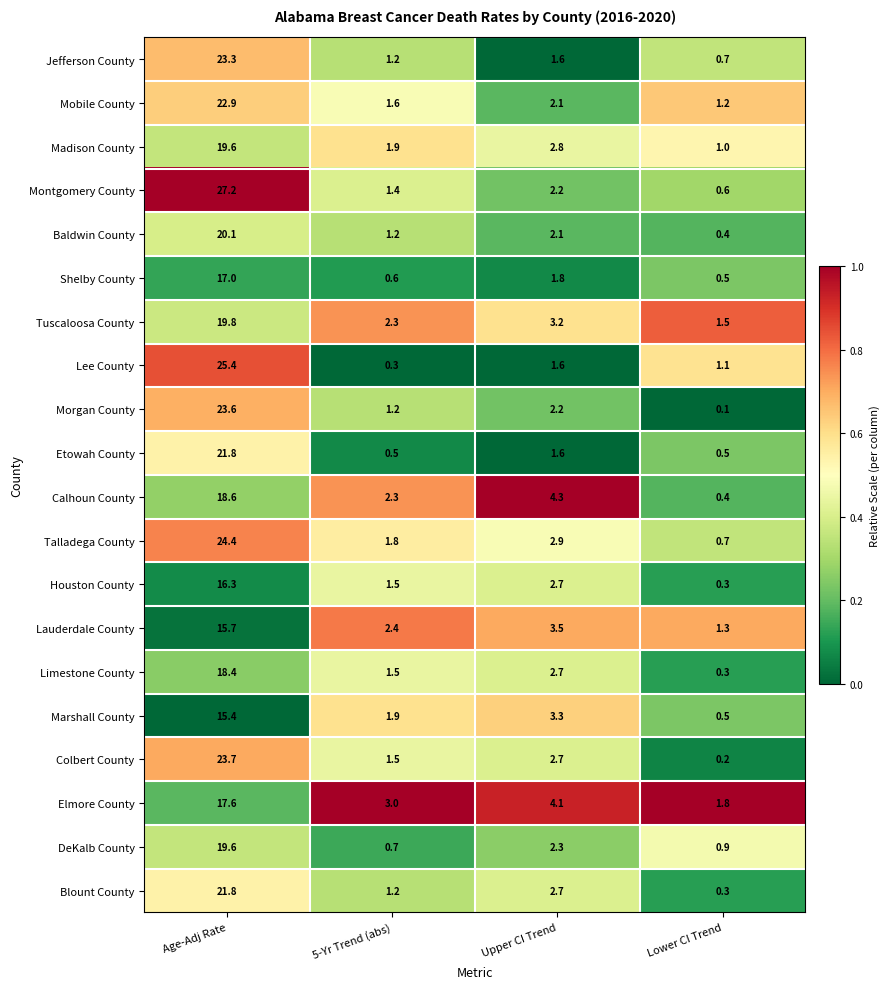

What is the maximum value shown in the chart?

27.2